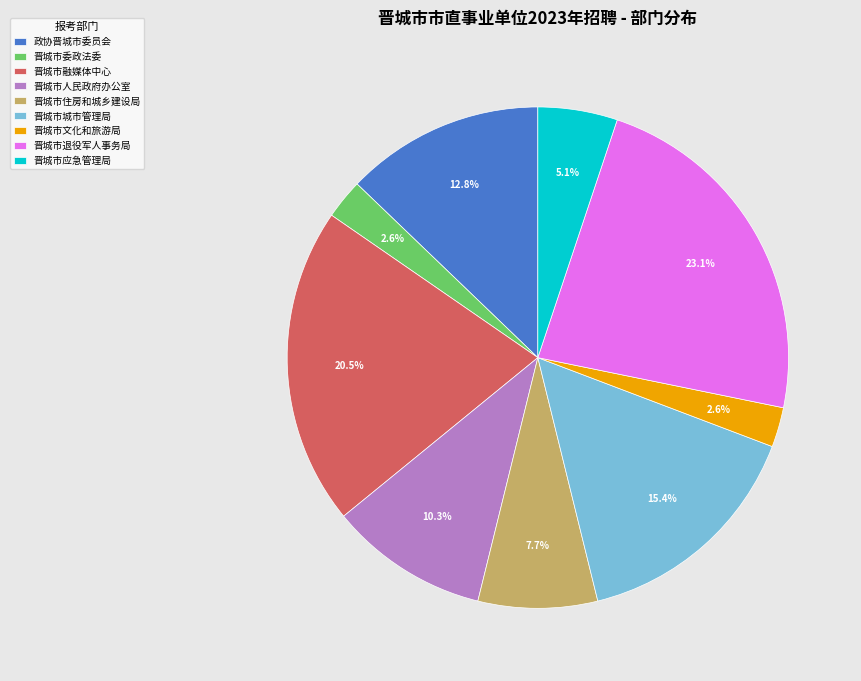

To the nearest percent, what percentage of the pie is 晋城市城市管理局?

15%